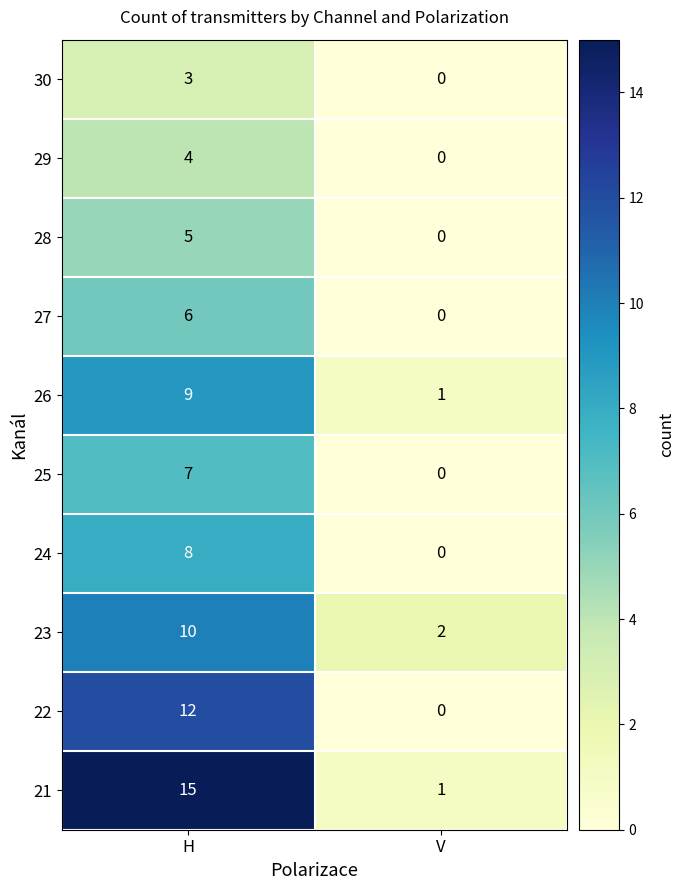

Which series has the widest spread of values?

21